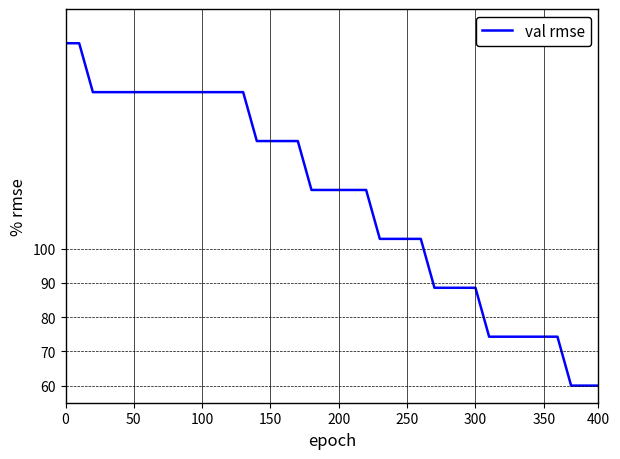

What is the smallest value displayed?

60.0